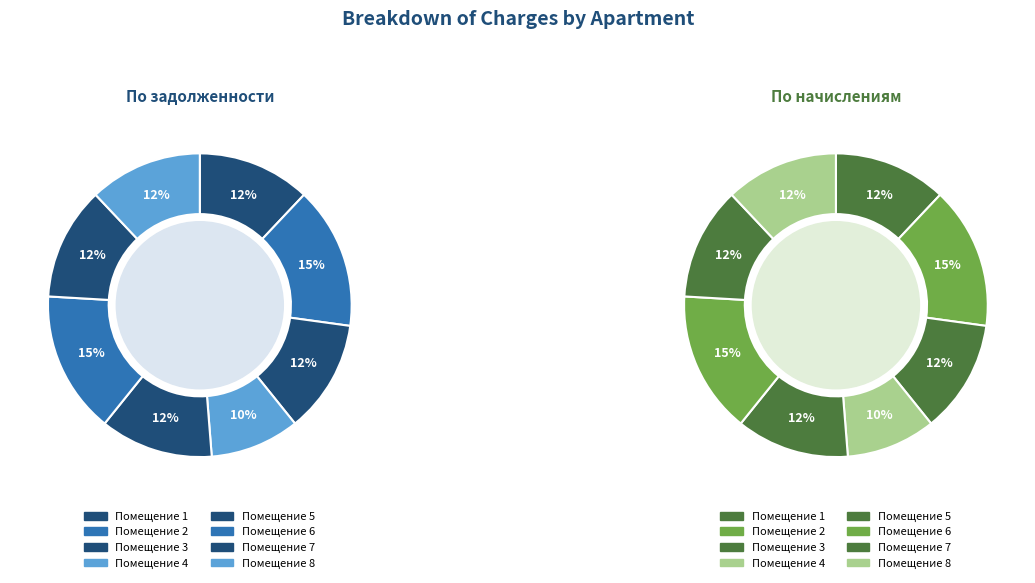

What percentage is the 8 slice, to the nearest percent?

12%